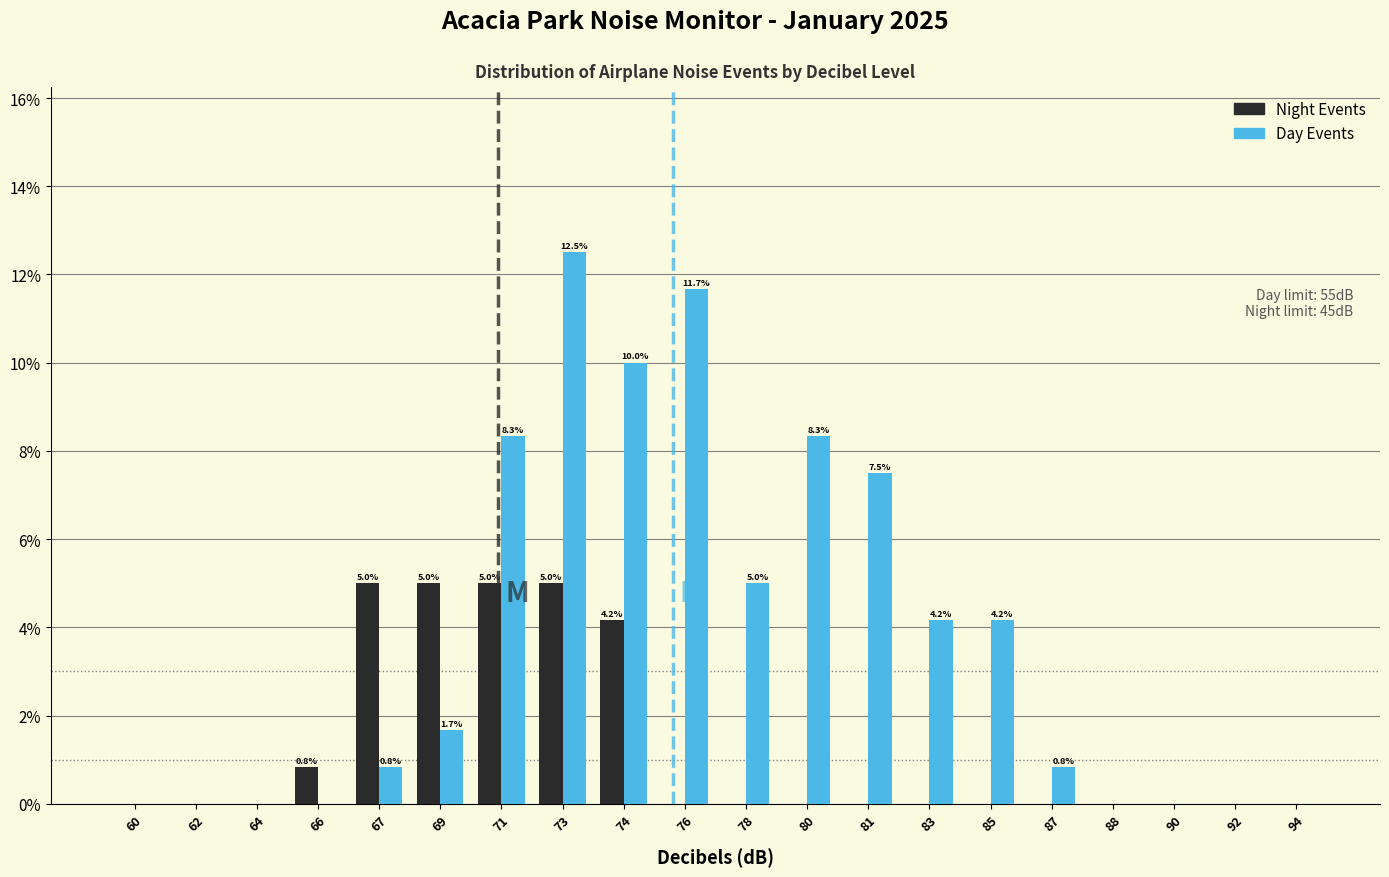

Between 69 and 76, which series saw the biggest shift?

Day Events